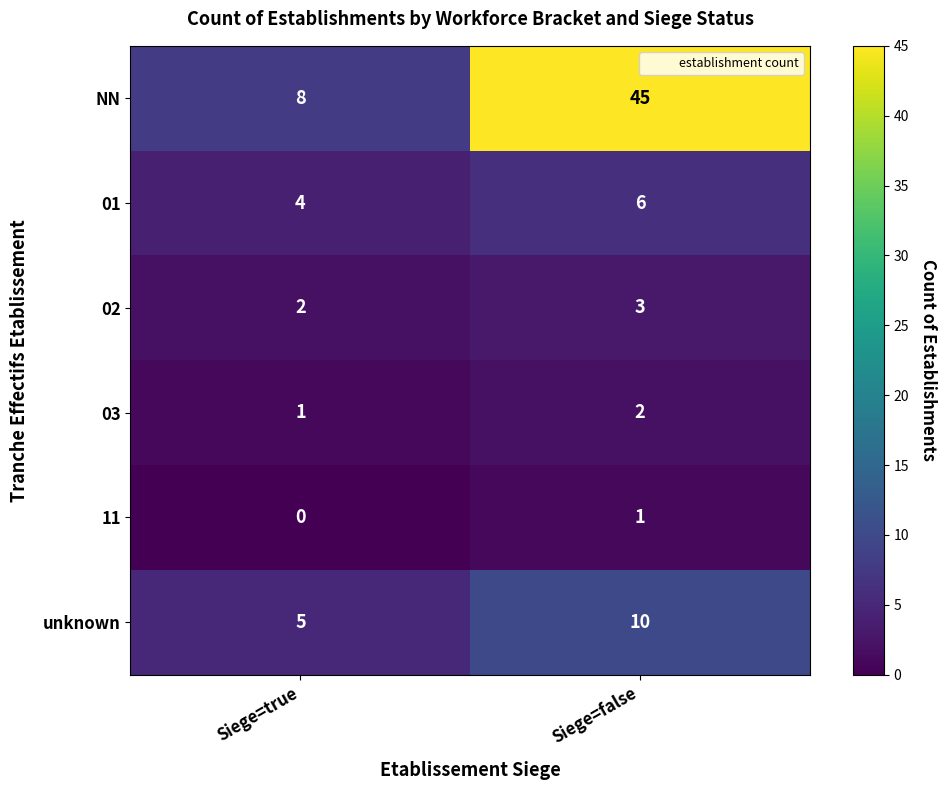

What is the total value across all series at Siege=false?

67